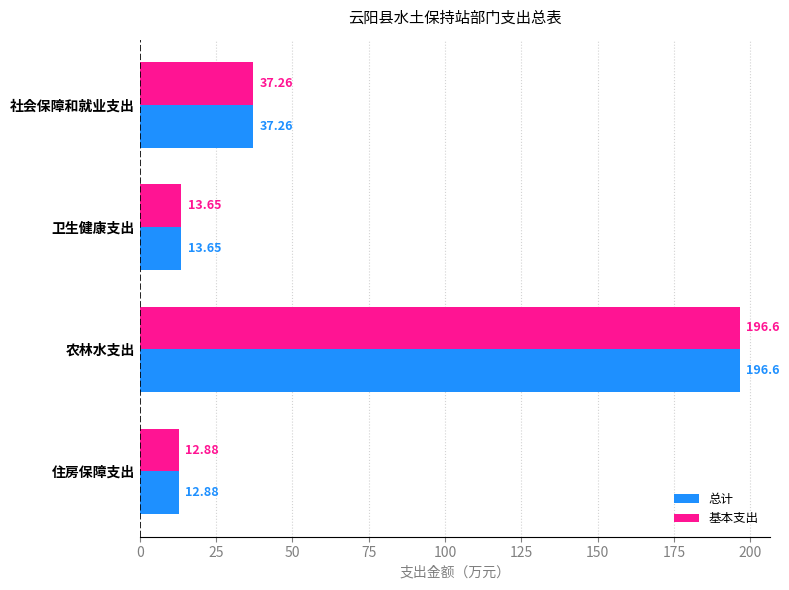

At how many categories does at least one series exceed 173?

1